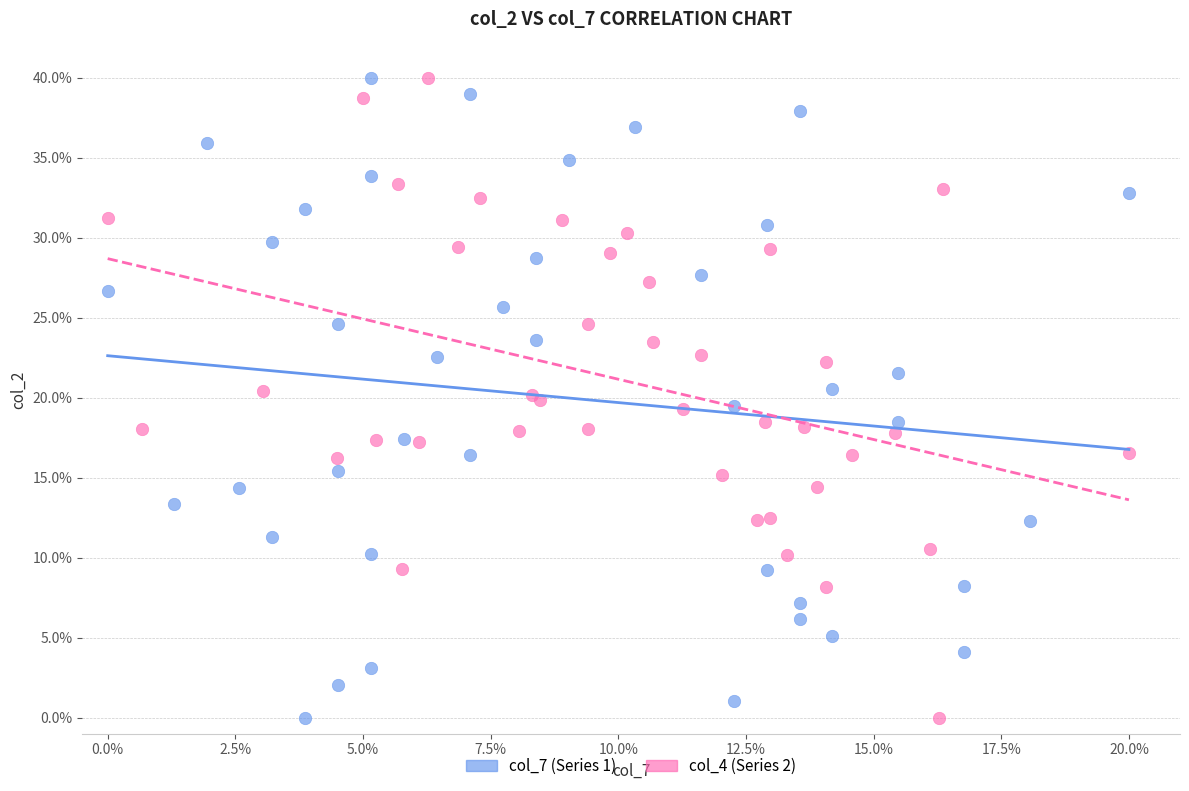

What are all the series names shown in the legend?

col_7 (Series 1), col_4 (Series 2)